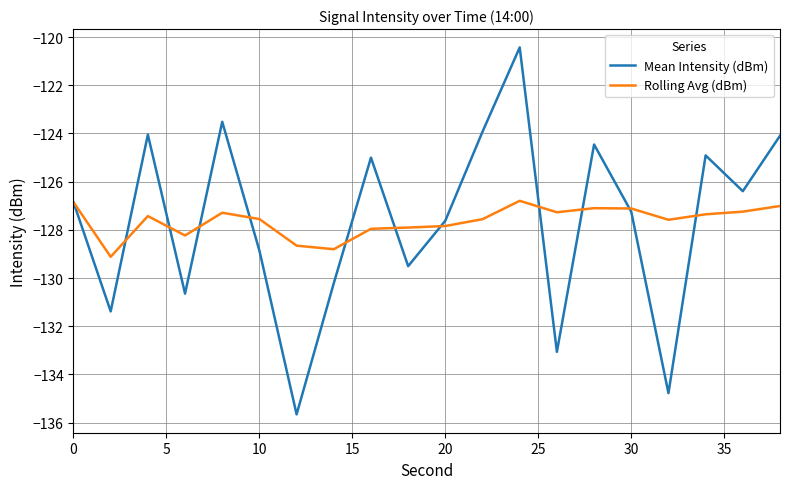

What is the minimum value shown in the chart?

-135.7